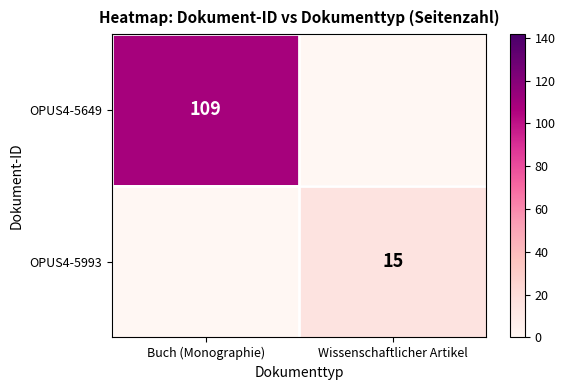

Between Buch (Monographie) and Wissenschaftlicher Artikel, which is larger?

Buch (Monographie)